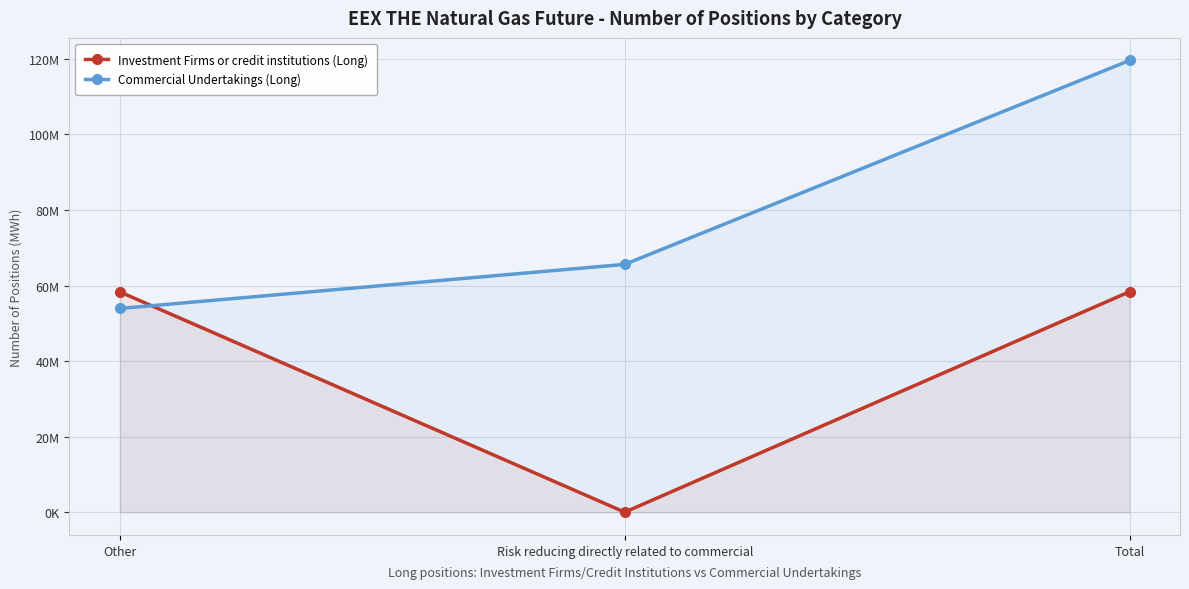

Count the number of data series in this chart.

2